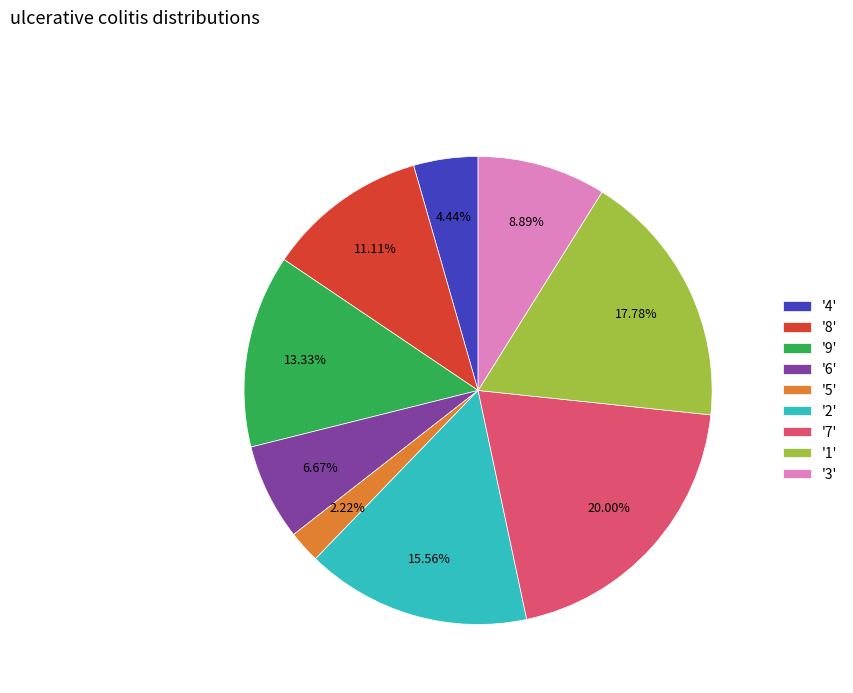

Does '5' represent more than half of the total?

No